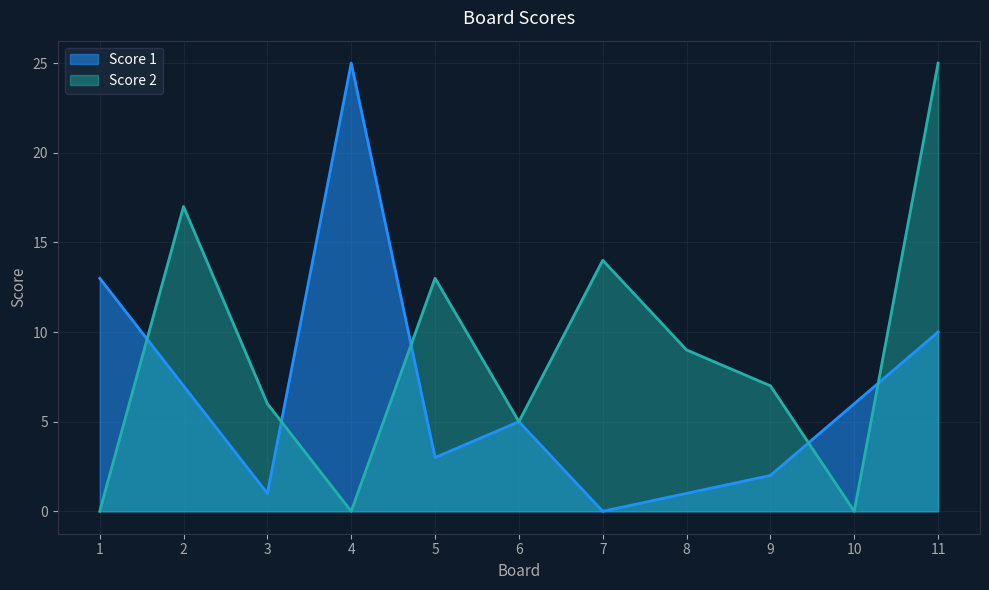

True or false: Score 1 and Score 2 cross at least once.

True